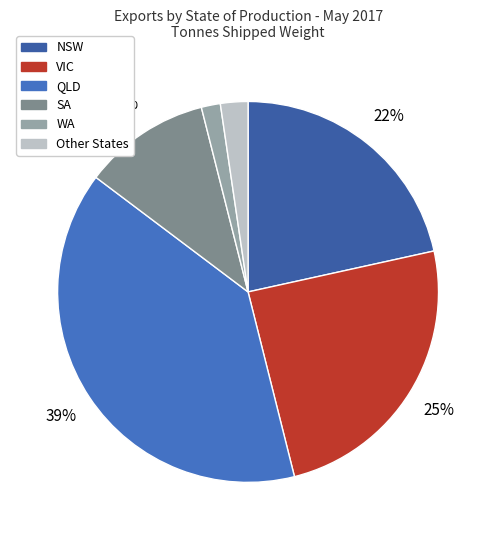

What is the change in value from NSW to QLD?

+105383.2